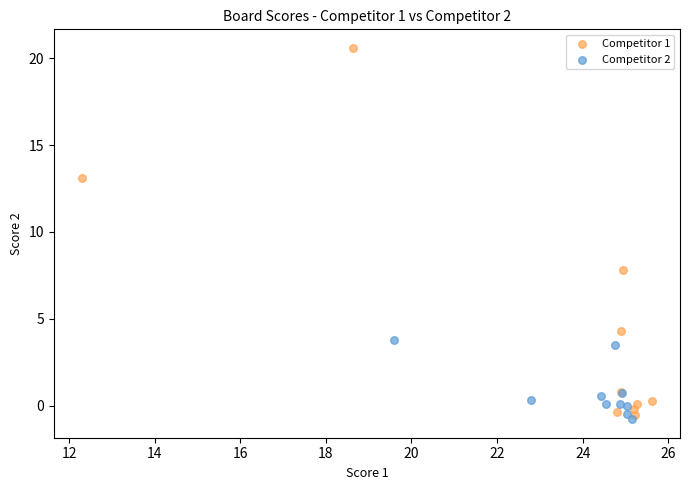

Which series has the largest Y range (max minus min)?

Competitor 1